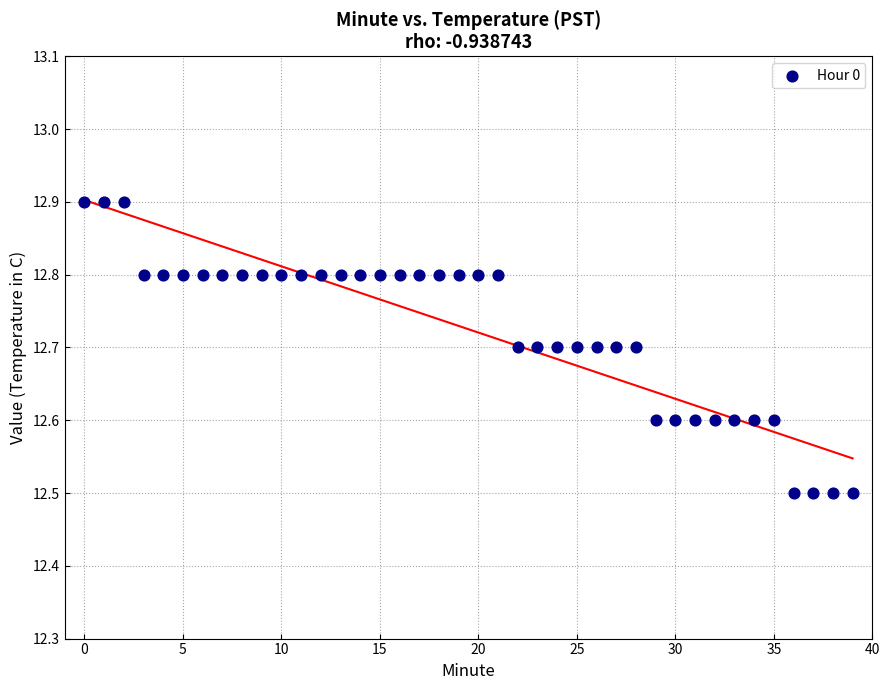

What is the range of Y values (max minus min)?

0.4